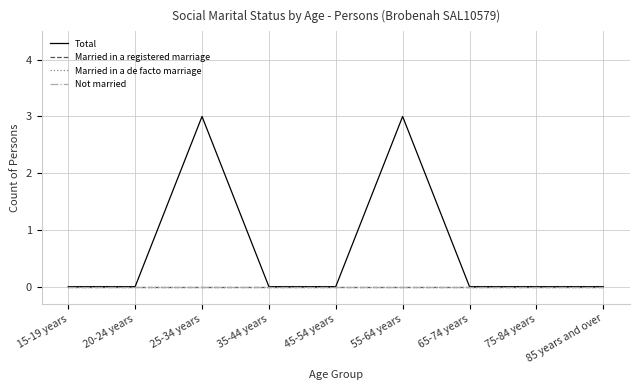

True or false: Married in a registered marriage and Married in a de facto marriage intersect in this chart.

False